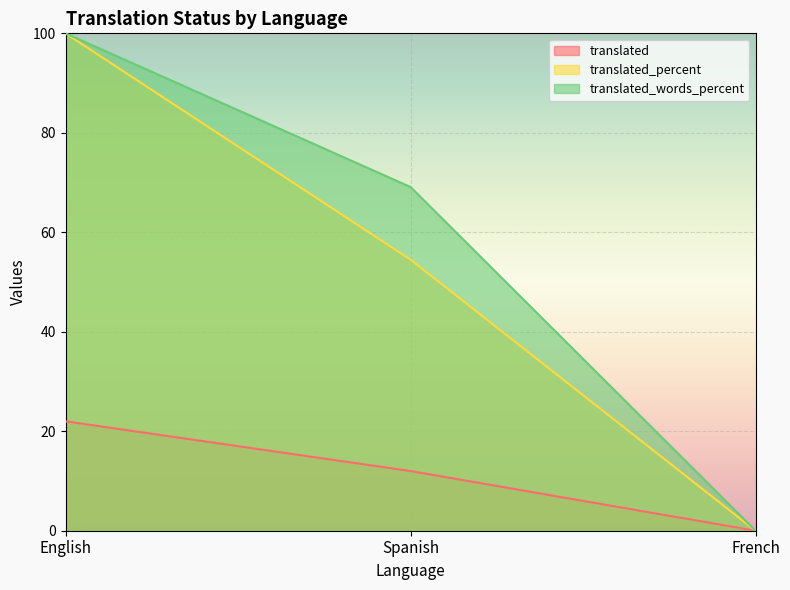

Which series has the largest total across all categories?

translated_words_percent